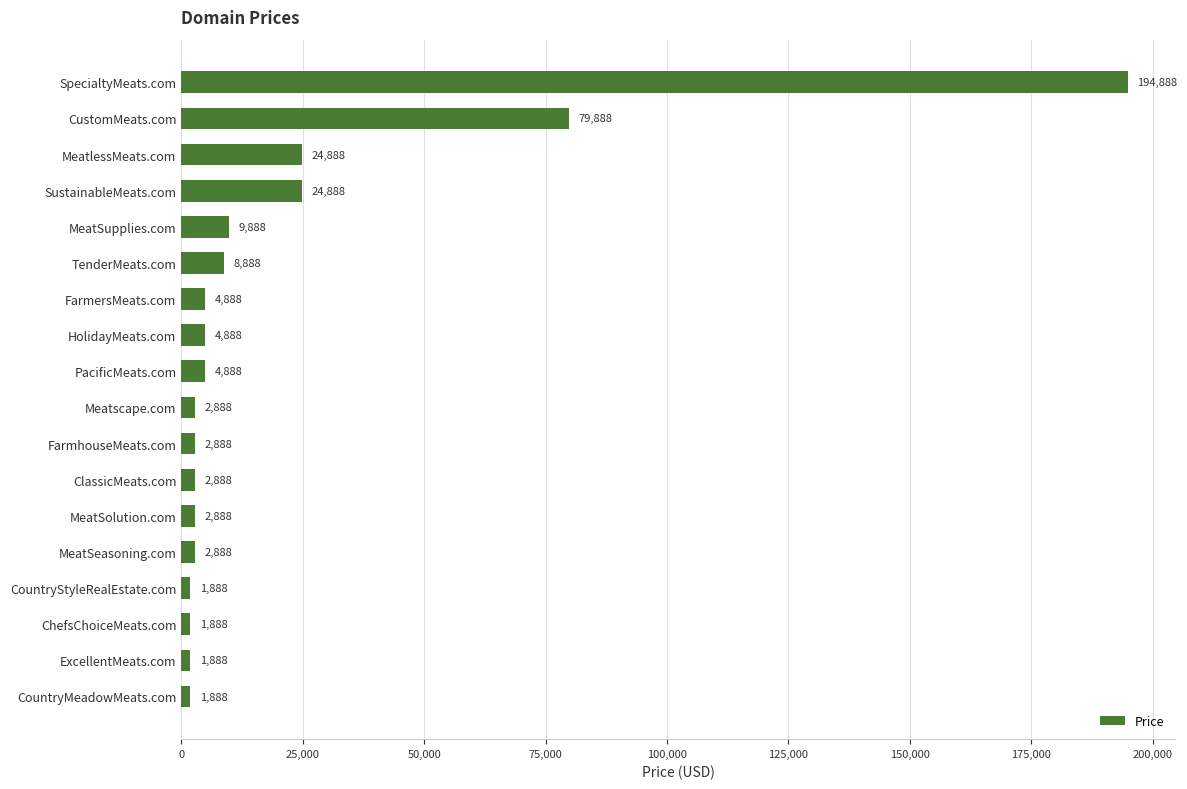

Where is the data nearest to the value 98388?

CustomMeats.com